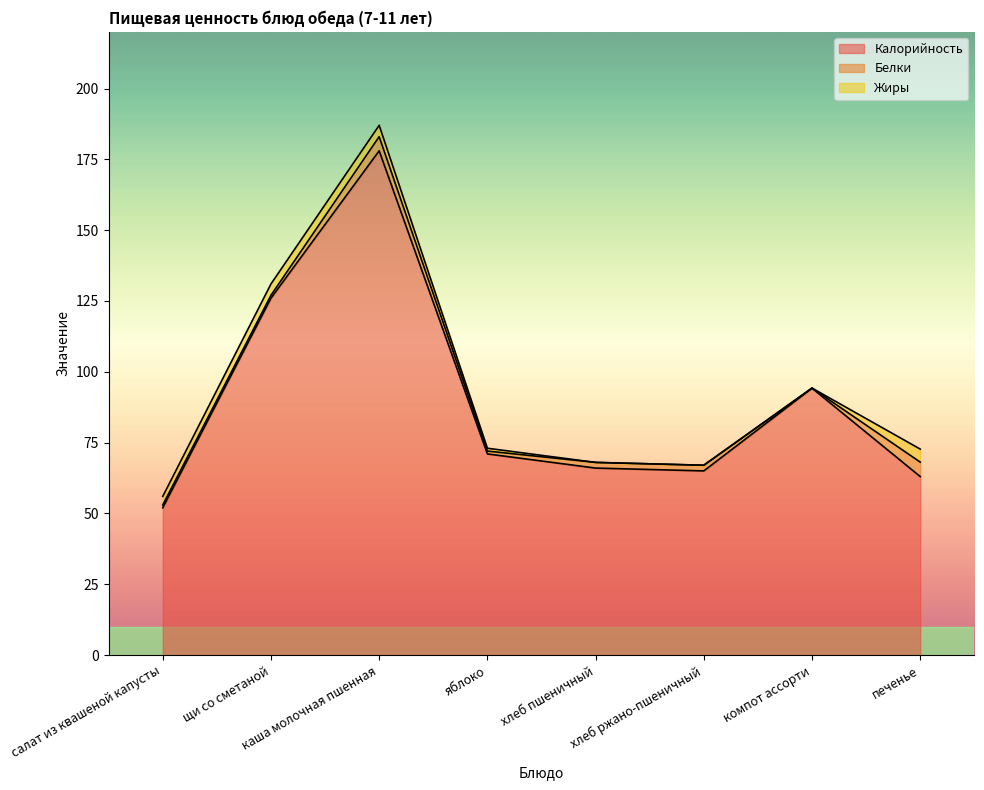

Reading left to right, what are all the values shown in this chart?

Калорийность: 52.0	126.0	178.0	71.0	66.0	65.0	94.2	63.0
Белки: 1.0	1.0	5.0	1.0	2.0	2.0	0.0	5.1
Жиры: 3.0	4.0	4.0	1.0	0.0	0.0	0.0	4.6